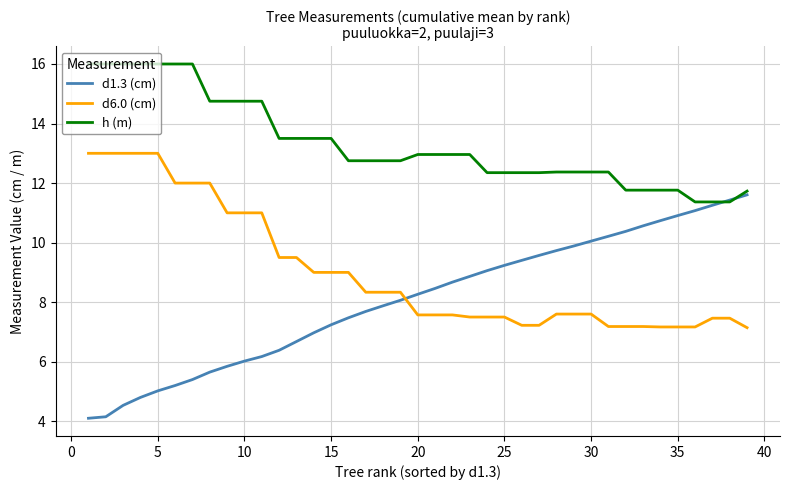

True or false: h (m) and d6.0 (cm) intersect in this chart.

False